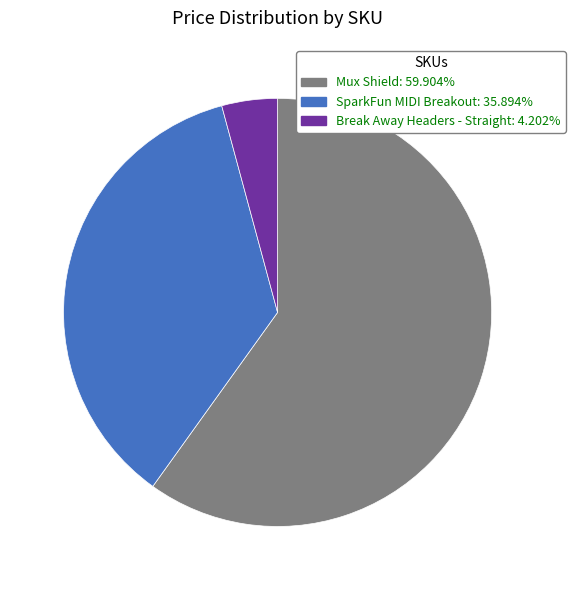

Does any single category account for the majority?

Yes